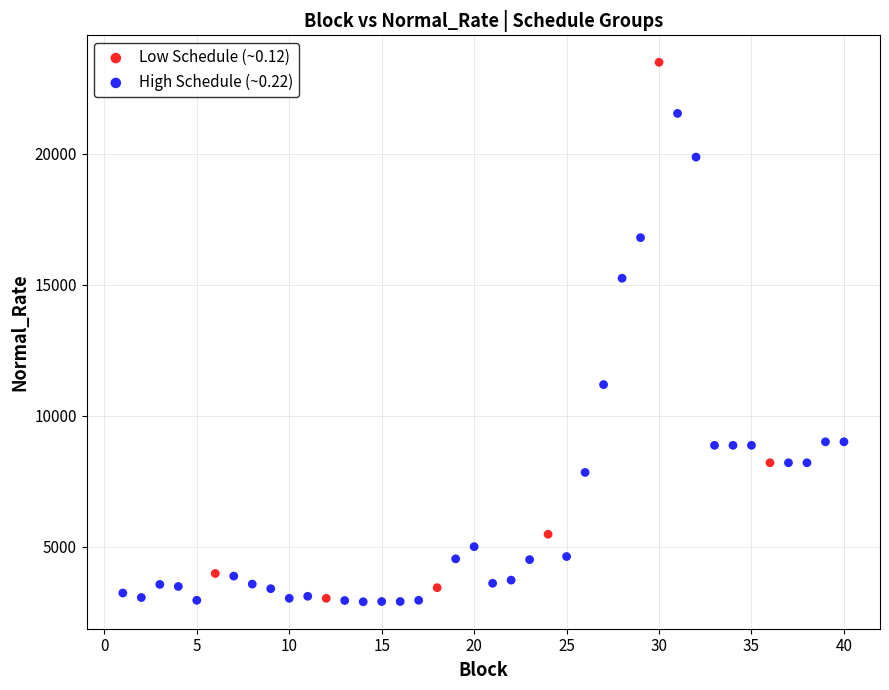

Which series has the widest spread of Y values?

Low Schedule (~0.12)